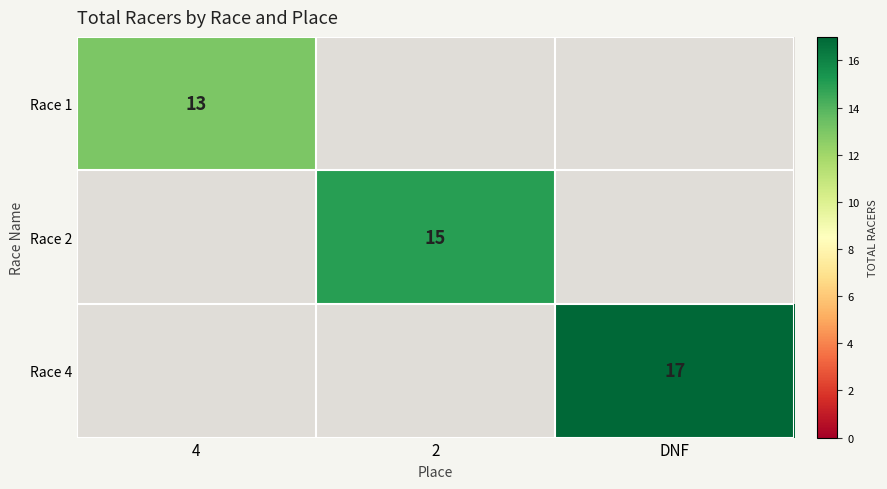

Which has a higher value, 2 or DNF?

DNF